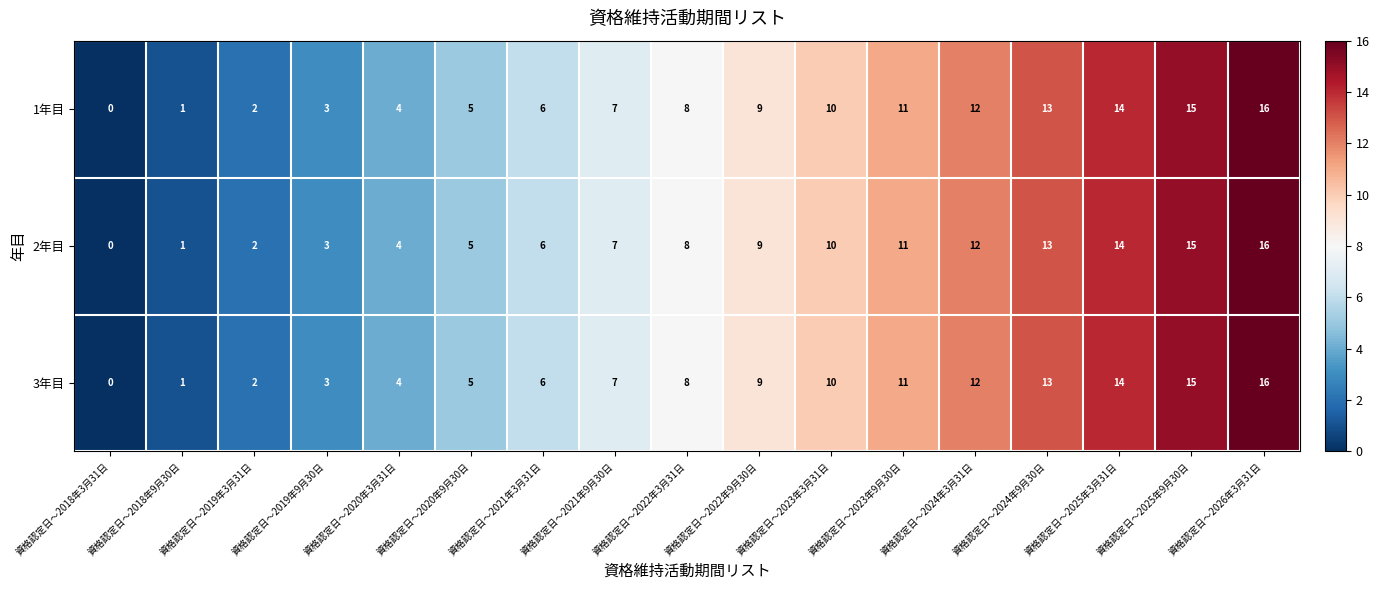

Which category has the lowest value in the 3年目 series?

資格認定日～2018年3月31日